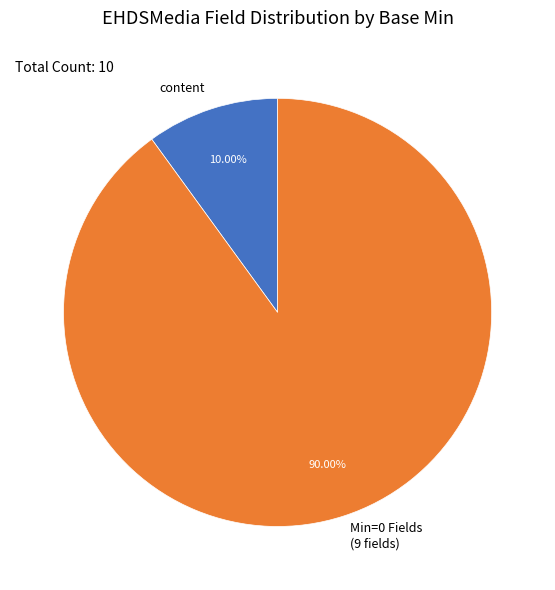

Which slice is the smallest?

content